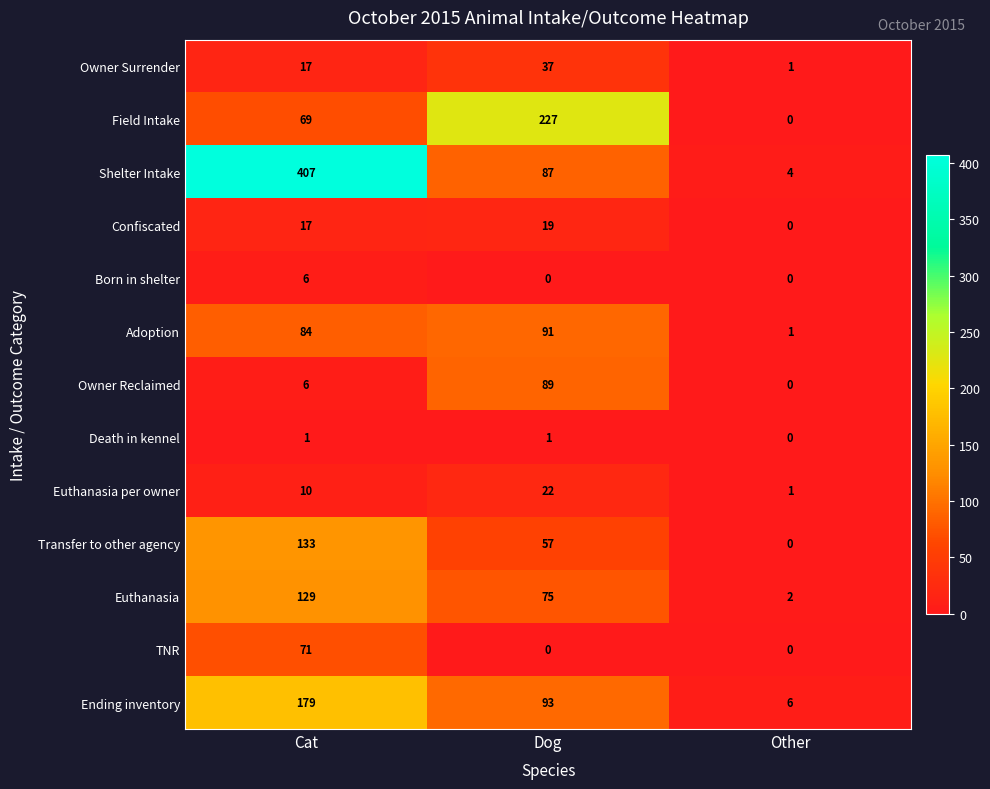

What is the spread (max minus min) of values at Cat?

406